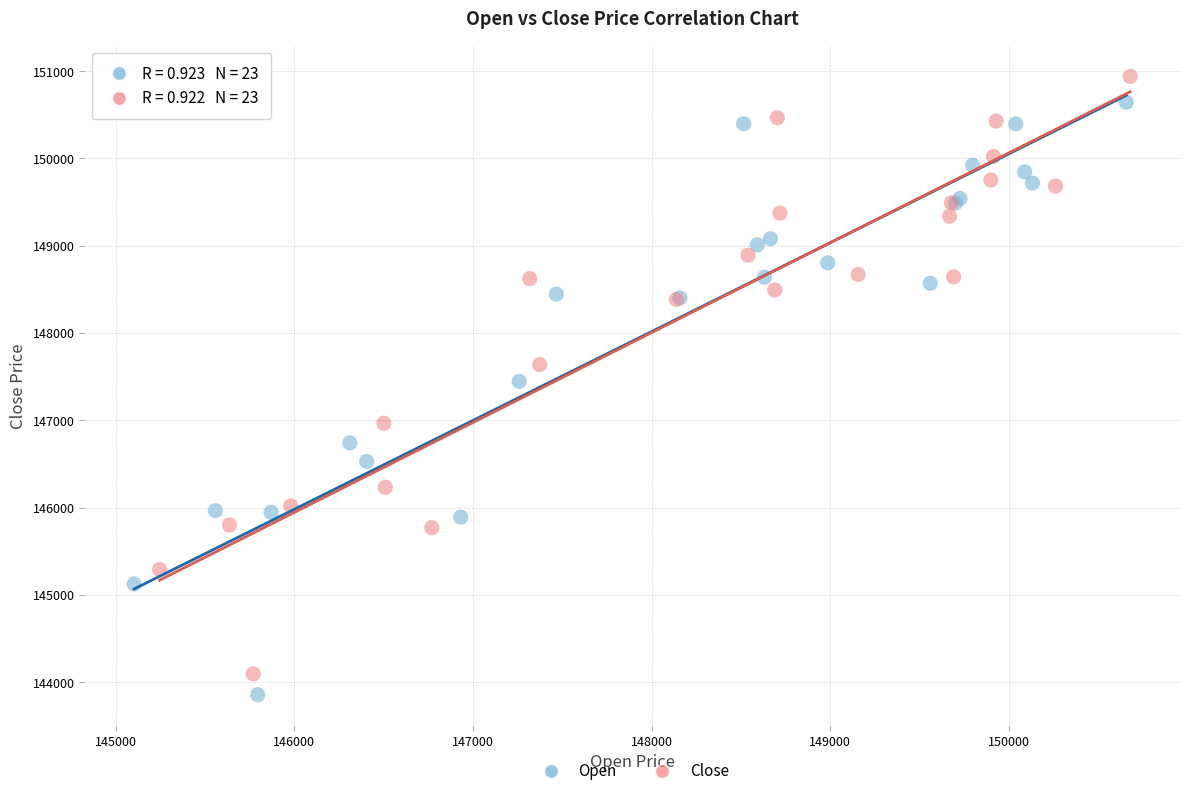

Which series contains the highest Y value?

Close